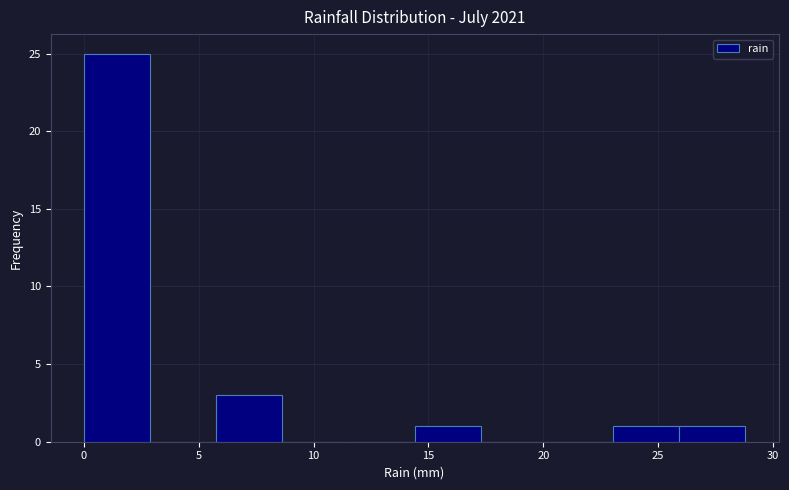

Reading left to right, transcribe this chart: for each bar, give the range it covers on the x-axis and its height. Neither the bar edges nor the heights are printed on the chart, so give them approximately, as read against the axes.

0.0 to 3.0: 25
3.0 to 6.0: 0
6.0 to 8.5: 3
8.5 to 11.5: 0
11.5 to 14.5: 0
14.5 to 17.5: 1
17.5 to 20.0: 0
20.0 to 23.0: 0
23.0 to 26.0: 1
26.0 to 29.0: 1